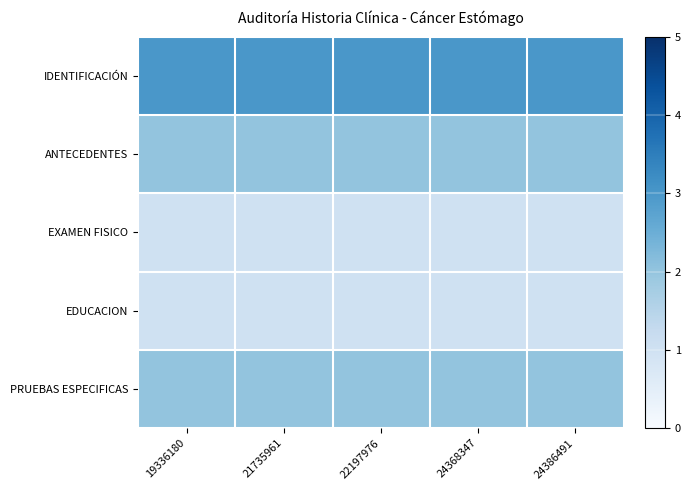

Which series has the largest total across all categories?

IDENTIFICACIÓN